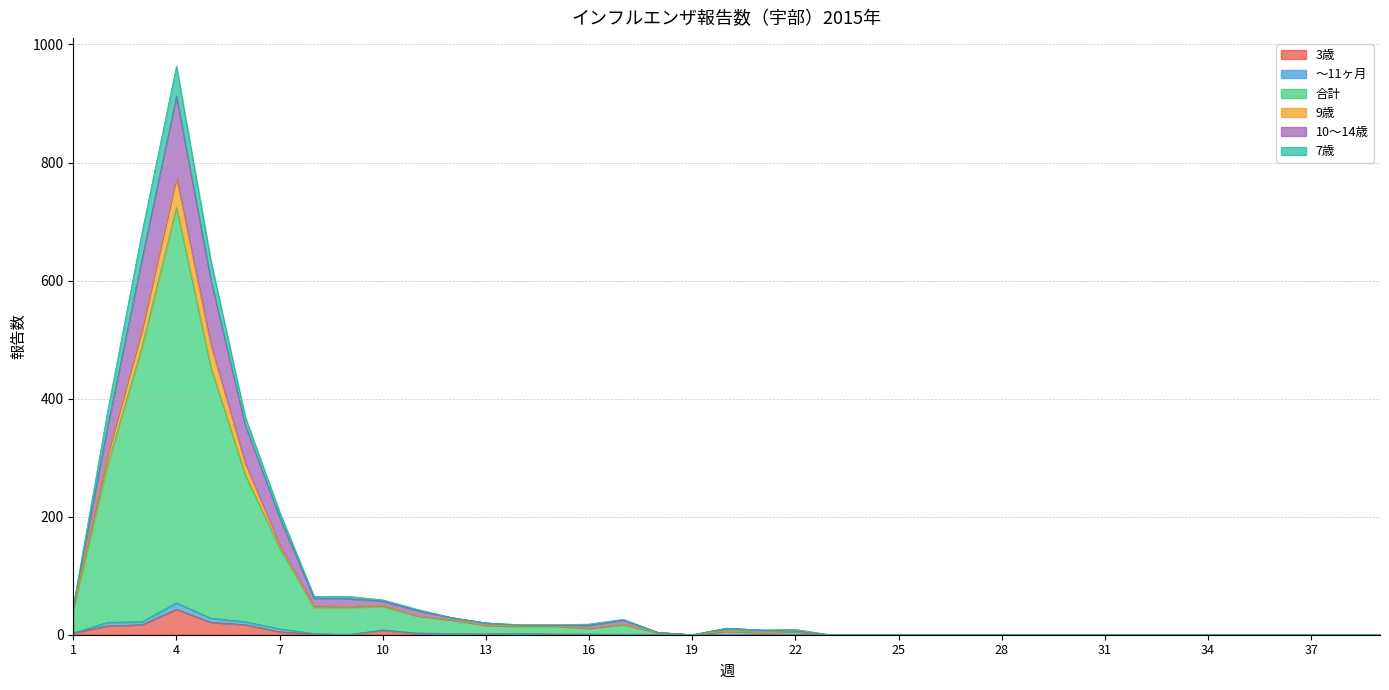

True or false: 3歳 and 合計 intersect in this chart.

False